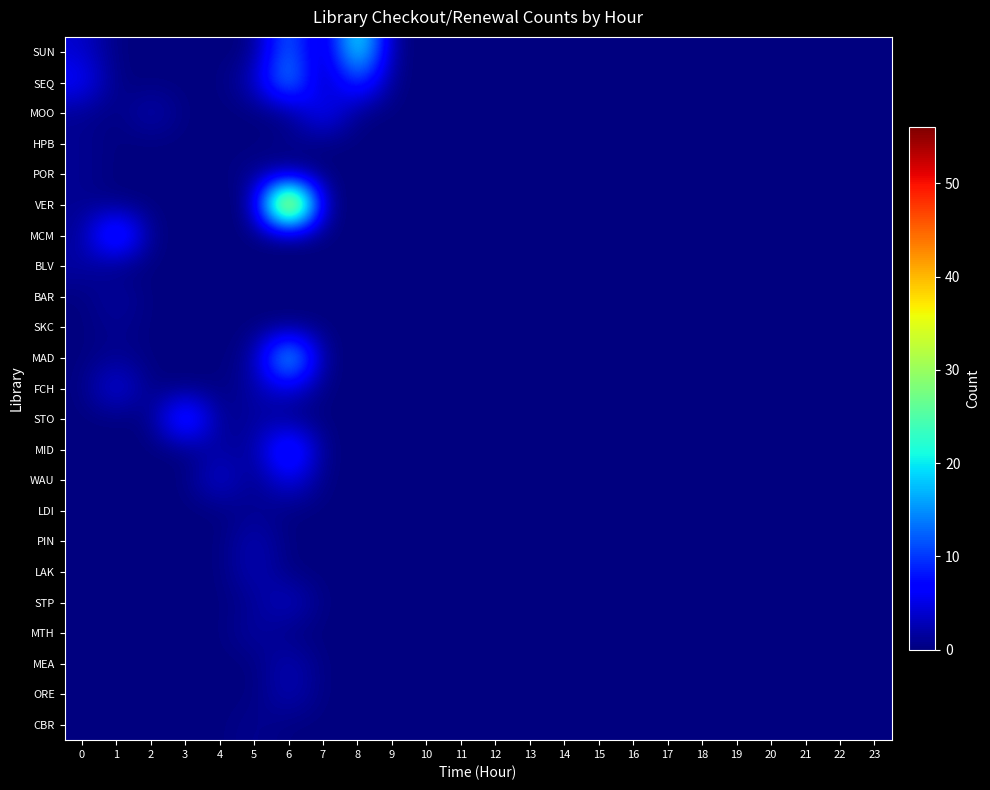

Which series has the widest spread of values?

VER